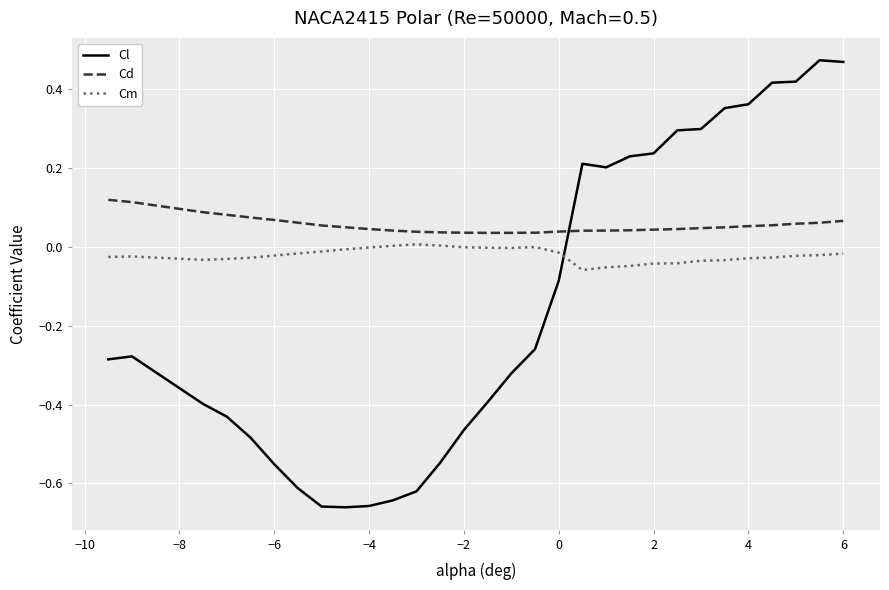

True or false: Cd and Cm intersect in this chart.

False